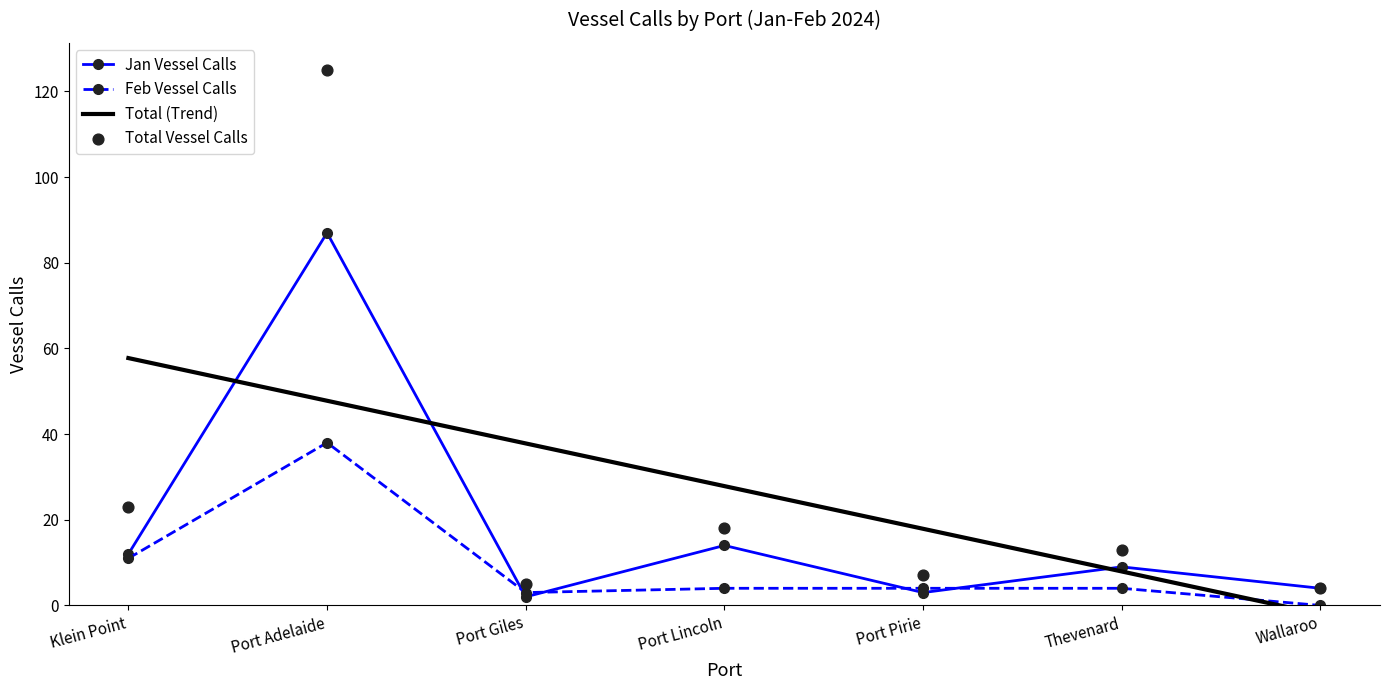

Is the value of Total (Trend) at Klein Point greater than the value of Total Vessel Calls at Wallaroo?

Yes